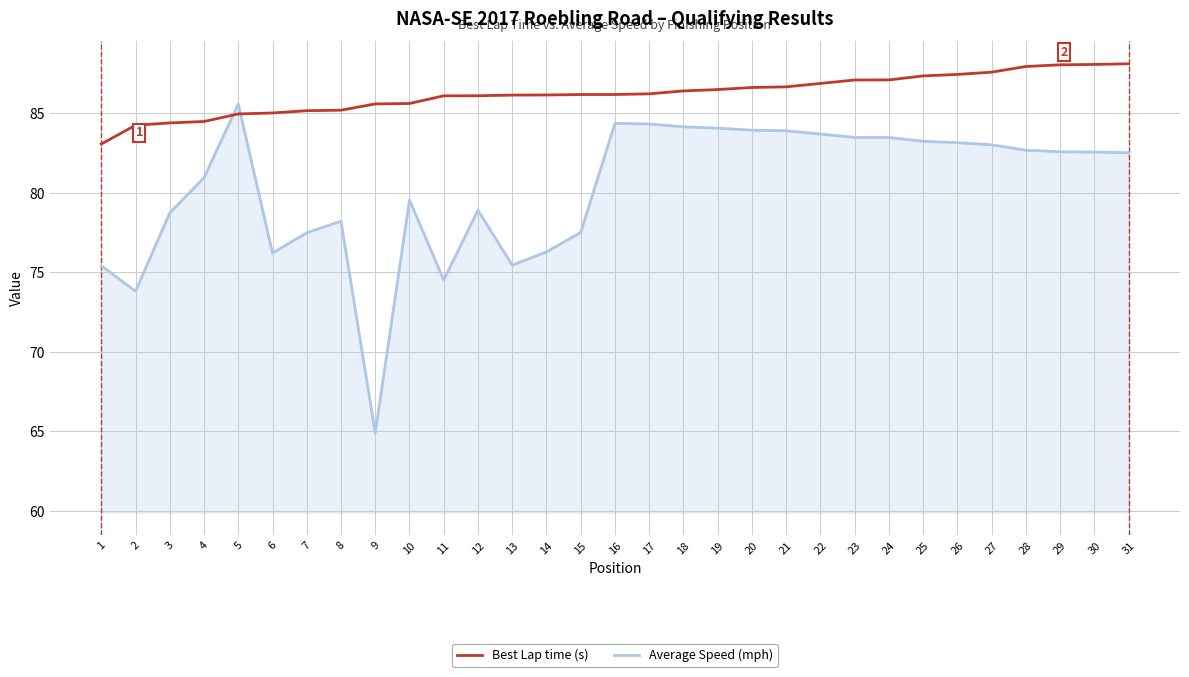

At 13, list the series in order from smallest to largest.

Average Speed (mph), Best Lap time (s)